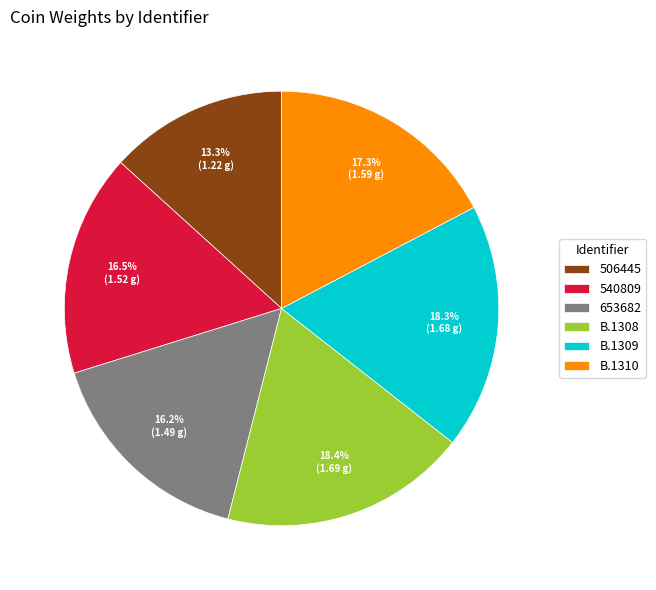

To the nearest percent, what portion does B.1308 represent?

18%